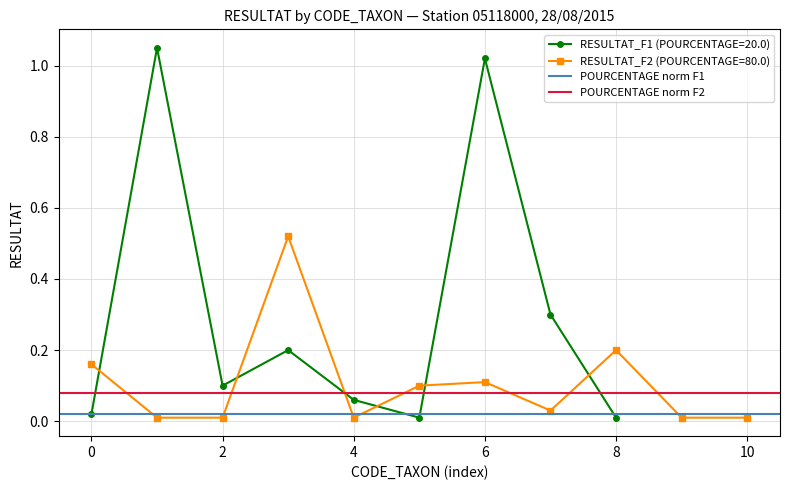

The value of RESULTAT_F1 (POURCENTAGE=20.0) at 4 is 0.0. True or false?

False